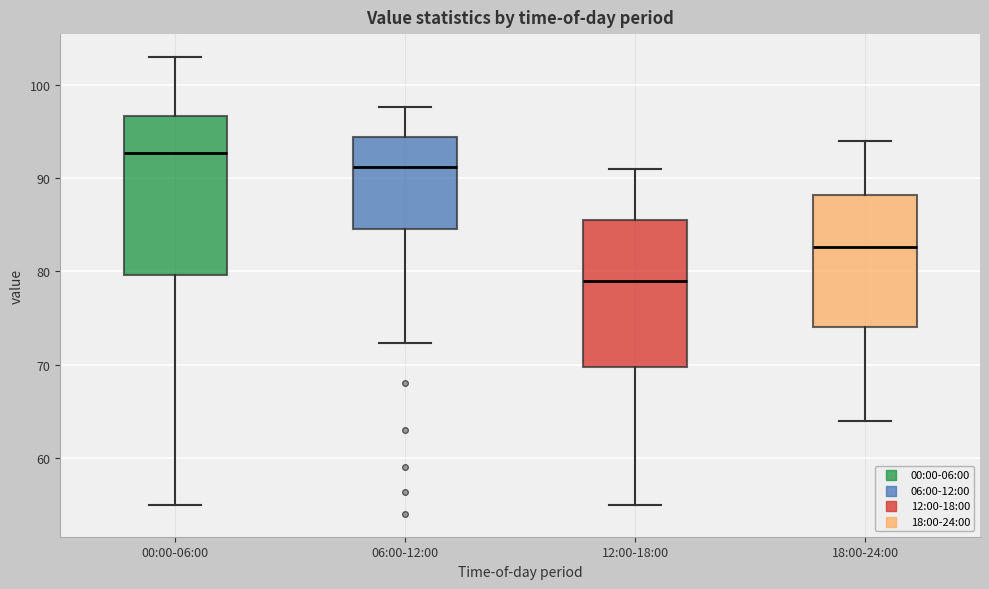

Comparing the boxes themselves (not the whiskers), which one is the tallest?

00:00-06:00